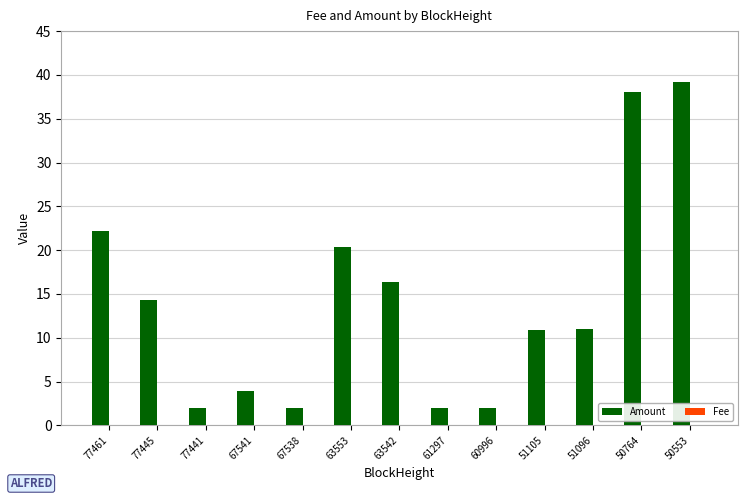

What is the sum of all Amount values?

184.3